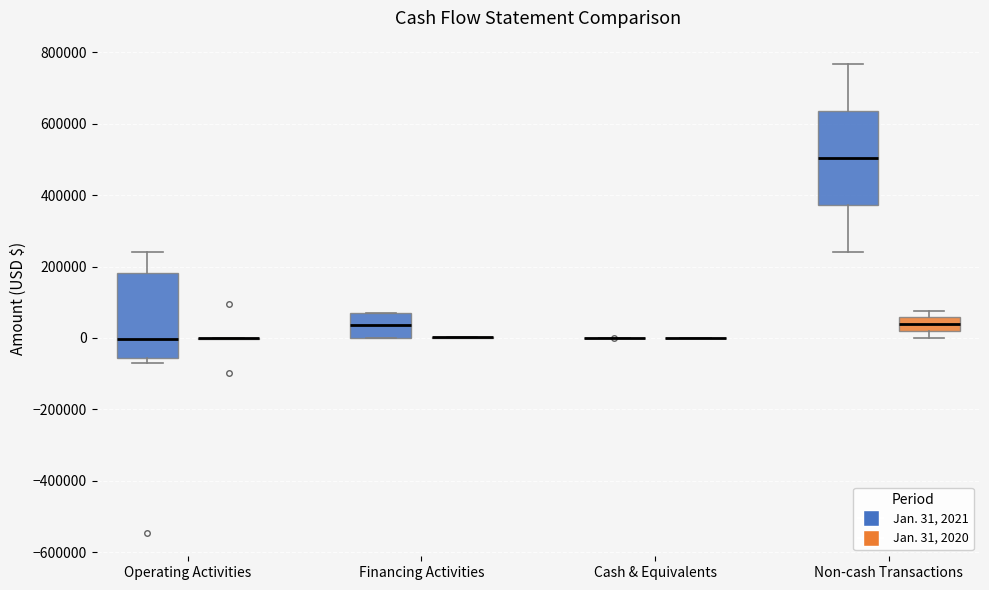

Reading left to right, transcribe this box plot: for each box, give where its median line is, the range the box spans, and where its two whiskers end, as read against the y-axis. The values are not printed on the chart, so give them approximately, as read against the axis.

Operating Activities (Jan. 31, 2021): median 0, box -60000 to 180000, whiskers -60000 (just below the box's lower edge) to 240000
Operating Activities (Jan. 31, 2020): box collapsed to a line at 0, whiskers 0 to 0
Financing Activities (Jan. 31, 2021): median 40000, box 0 to 80000, whiskers 0 to 80000
Financing Activities (Jan. 31, 2020): box collapsed to a line at 0, whiskers 0 to 0
Cash & Equivalents (Jan. 31, 2021): box collapsed to a line at 0, whiskers 0 to 0
Cash & Equivalents (Jan. 31, 2020): box collapsed to a line at 0, whiskers 0 to 0
Non-cash Transactions (Jan. 31, 2021): median 500000, box 380000 to 640000, whiskers 240000 to 760000
Non-cash Transactions (Jan. 31, 2020): median 40000, box 20000 to 60000, whiskers 0 to 80000